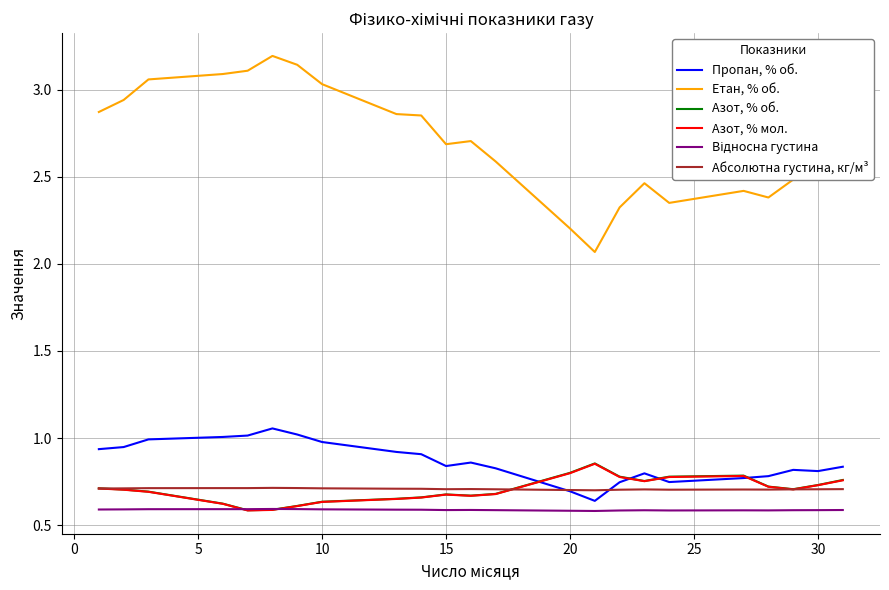

What is the greatest value displayed?

3.2